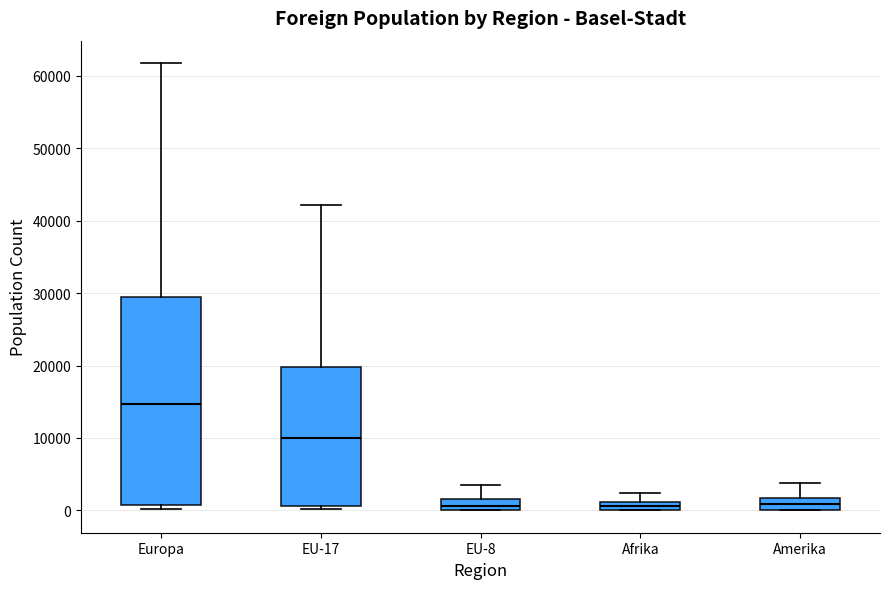

Comparing the boxes themselves (not the whiskers), which one is the tallest?

Europa